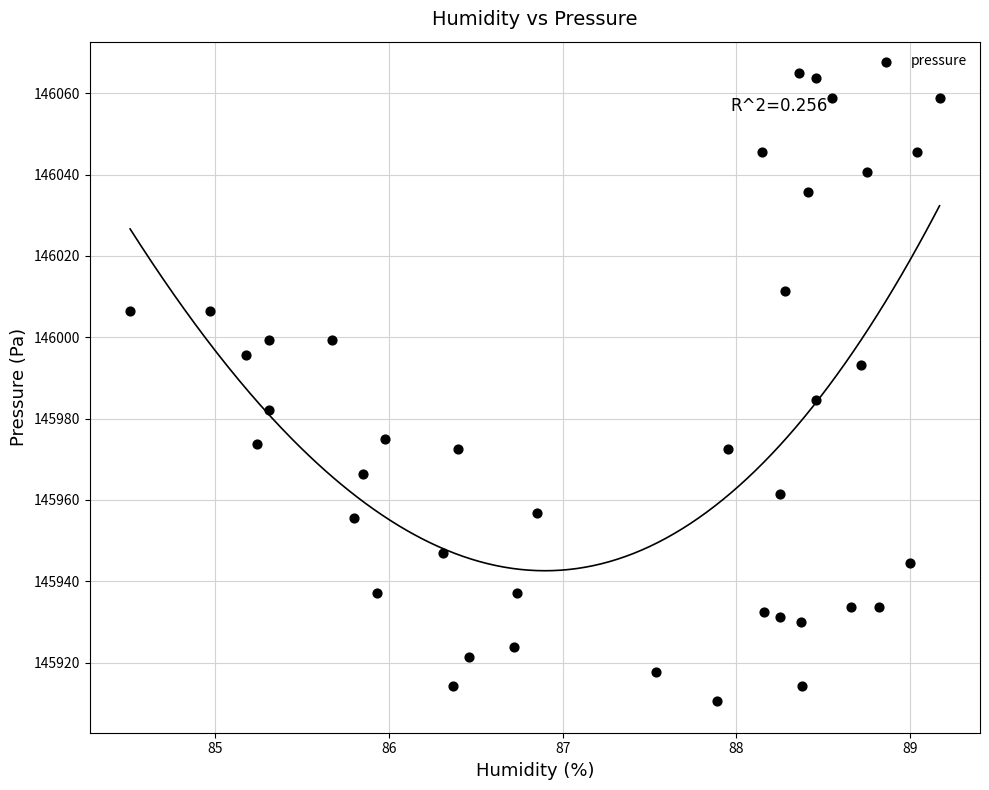

What is the range of X values (max minus min)?

4.7